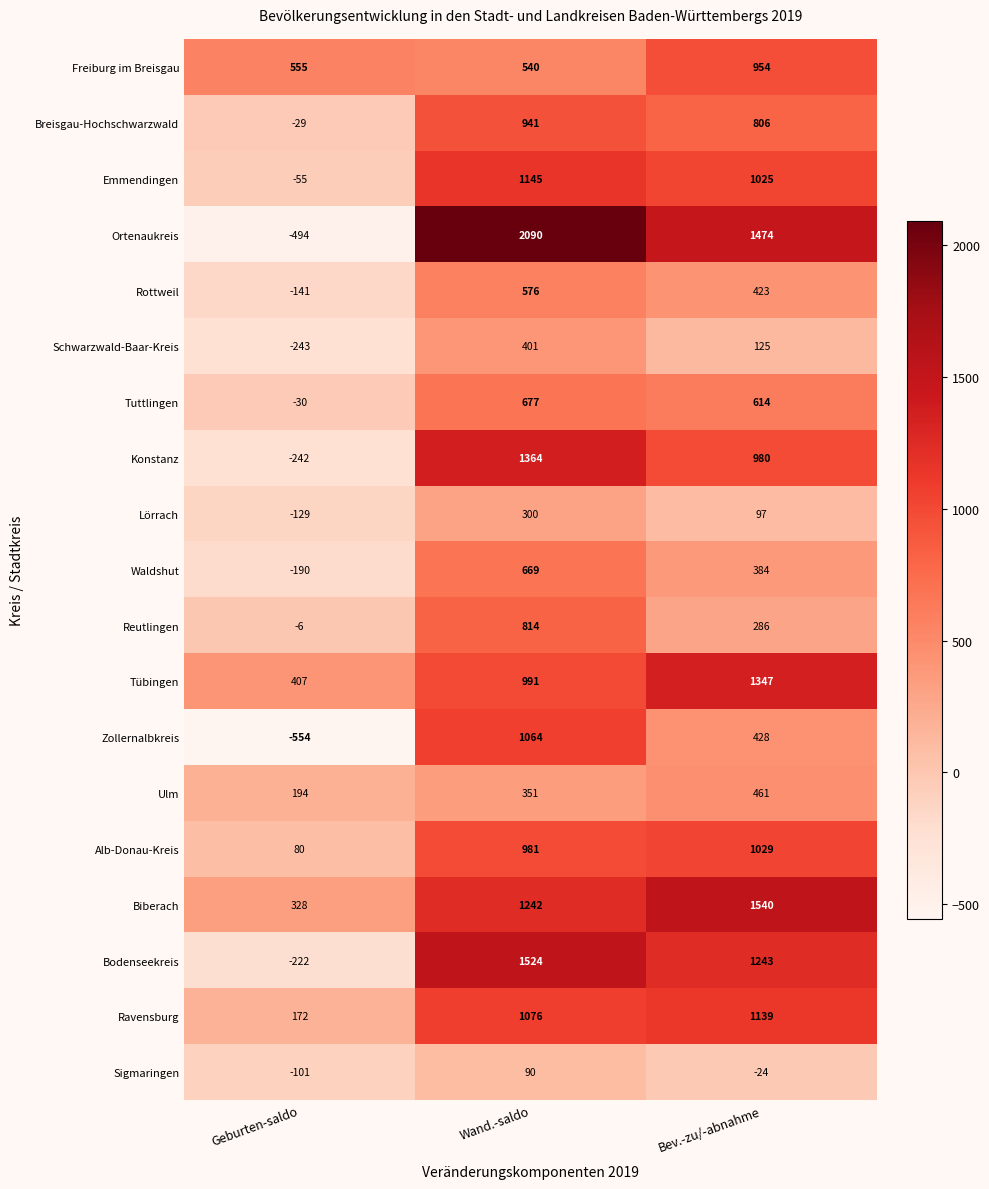

What is the spread (max minus min) of values at Geburten-saldo?

1109